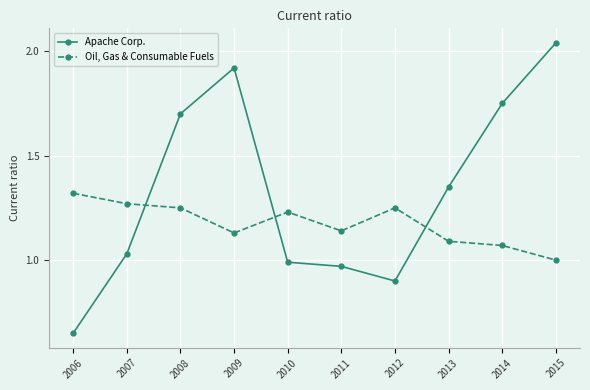

How many interior local valleys does the Oil, Gas & Consumable Fuels series have?

2